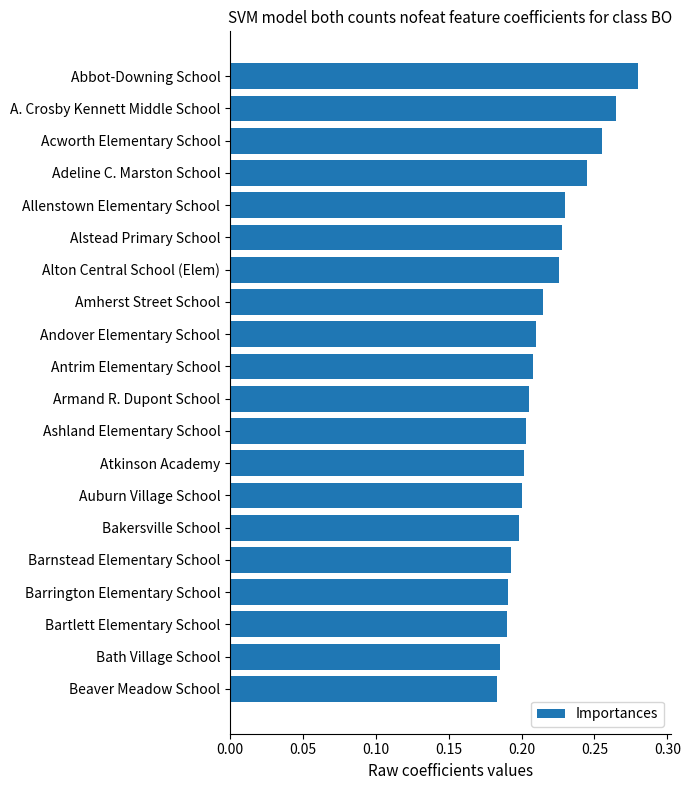

The value at Bakersville School is 0.2. True or false?

True